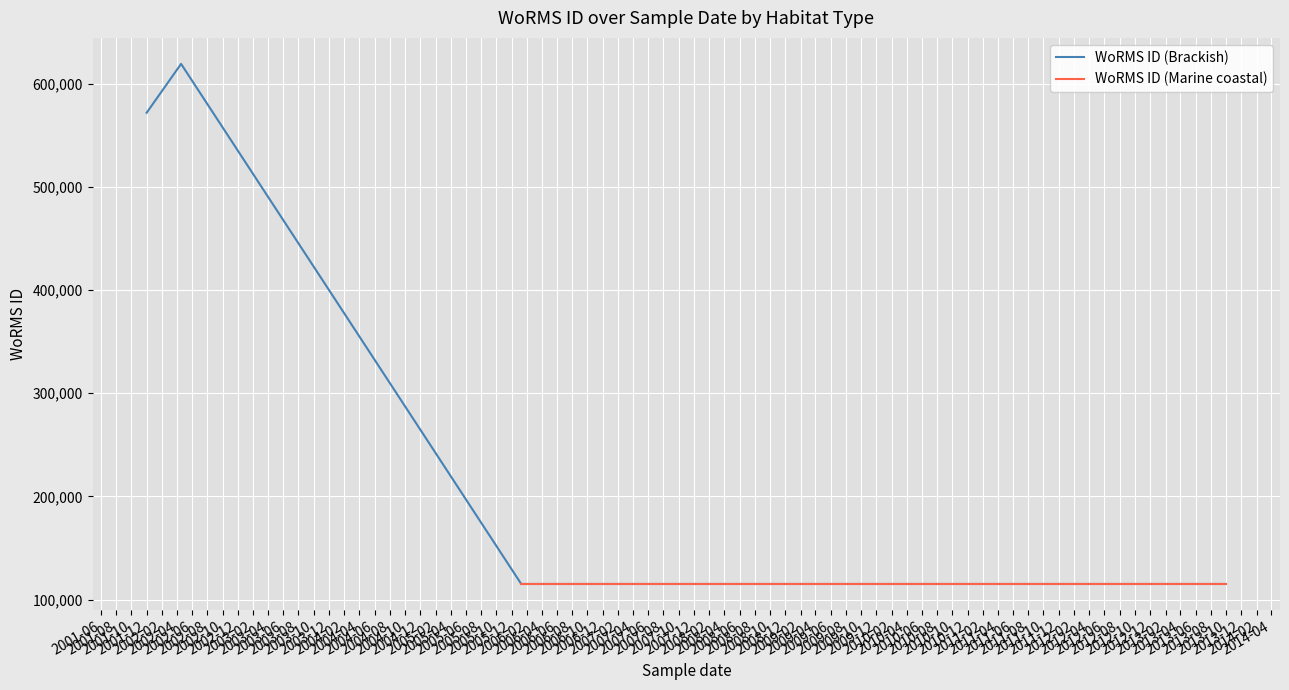

What is the change in value from 2001-06 to 2002-04?

-456569